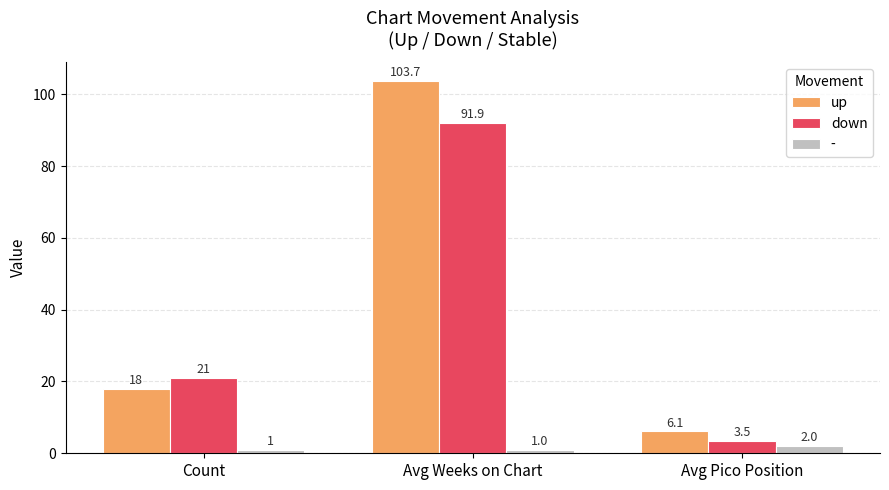

True or false: up has a value of 103.7 at Avg Weeks on Chart.

True